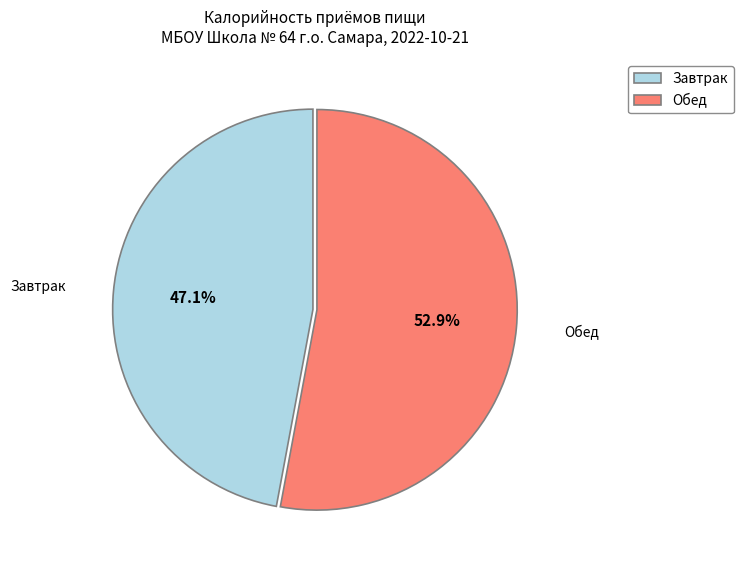

The Обед slice represents 53% of the pie. True or false?

True